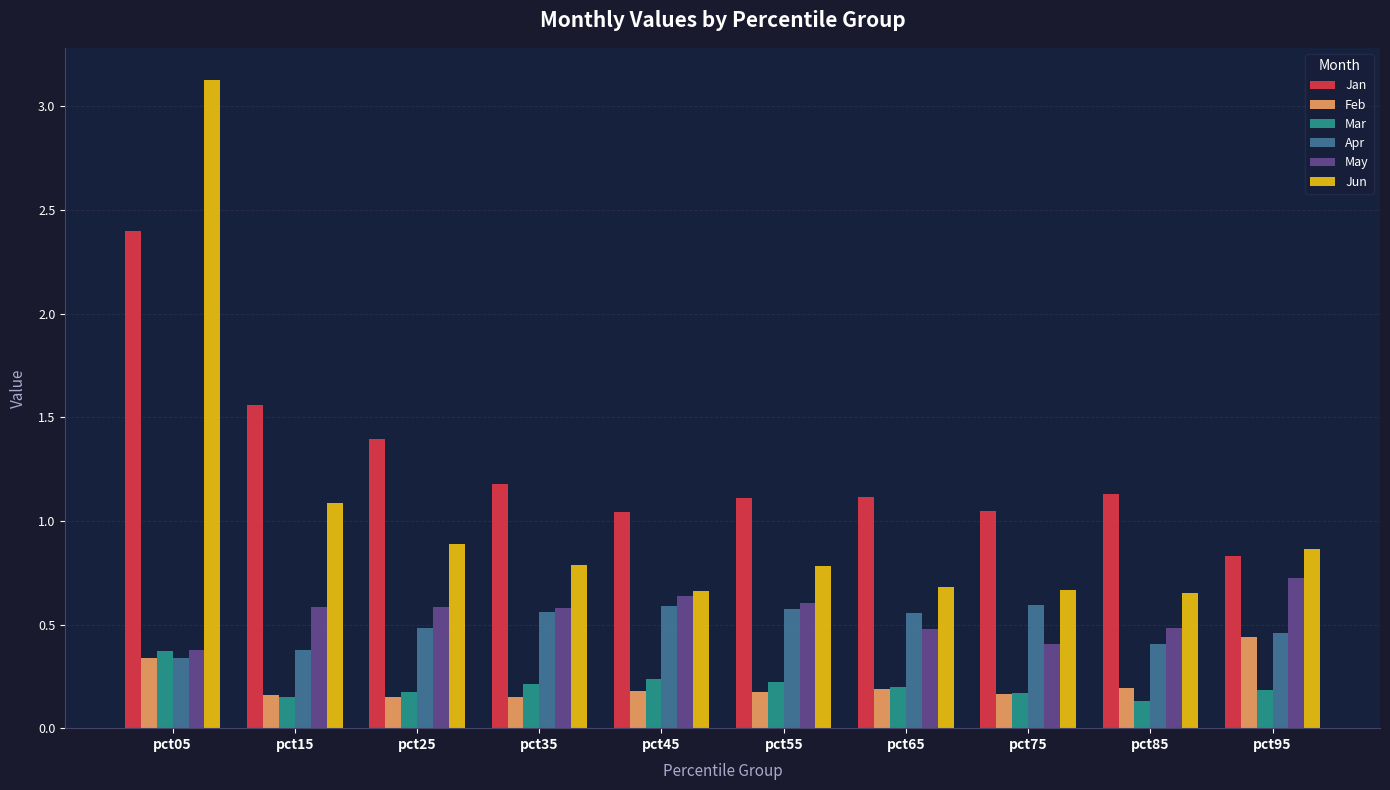

At which label does Jan first exceed 1?

pct05